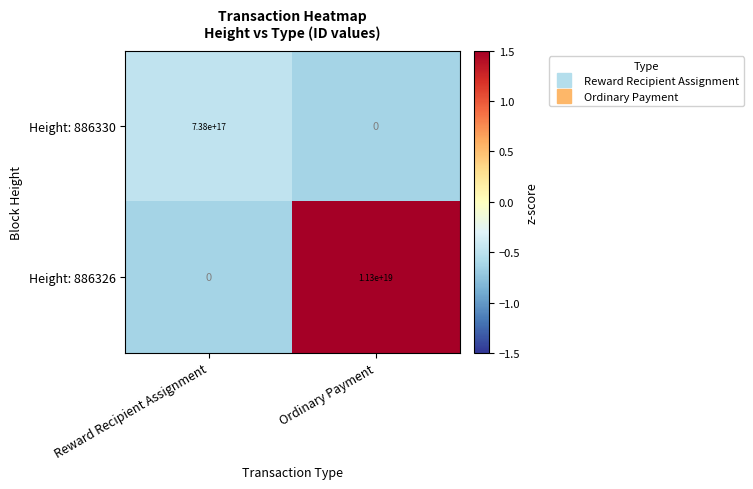

Which category has the highest value in the Height: 886330 series?

Reward Recipient Assignment